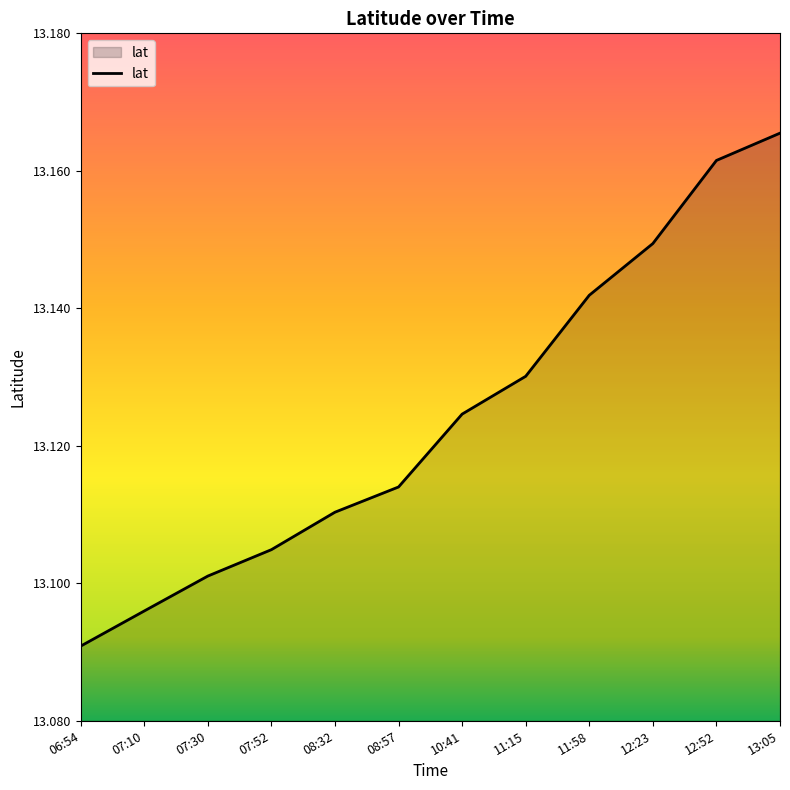

List the labels in order of value, smallest first.

06:54, 07:10, 07:30, 07:52, 08:32, 08:57, 10:41, 11:15, 11:58, 12:23, 12:52, 13:05